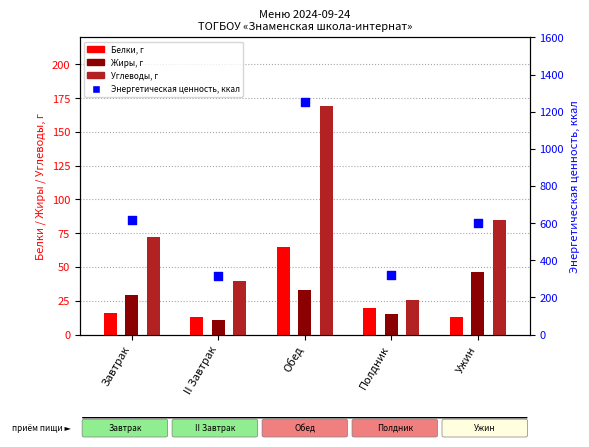

Which series has the largest Y range (max minus min)?

Энергетическая ценность, ккал